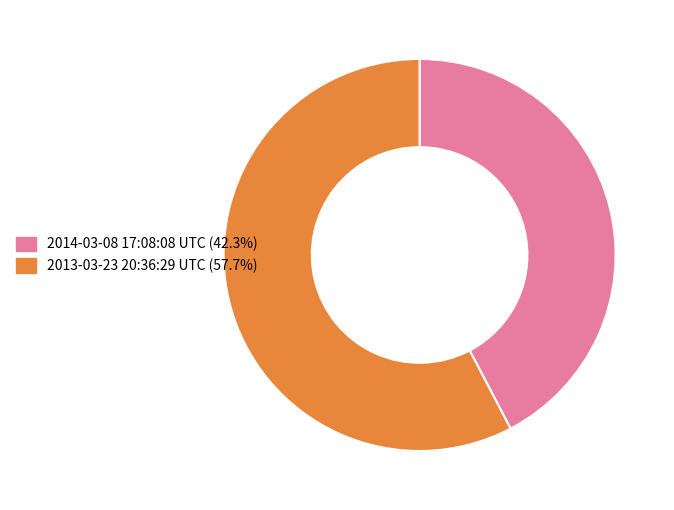

What is the ratio of the value at 2014-03-08 17:08:08 UTC to the value at 2013-03-23 20:36:29 UTC?

0.7